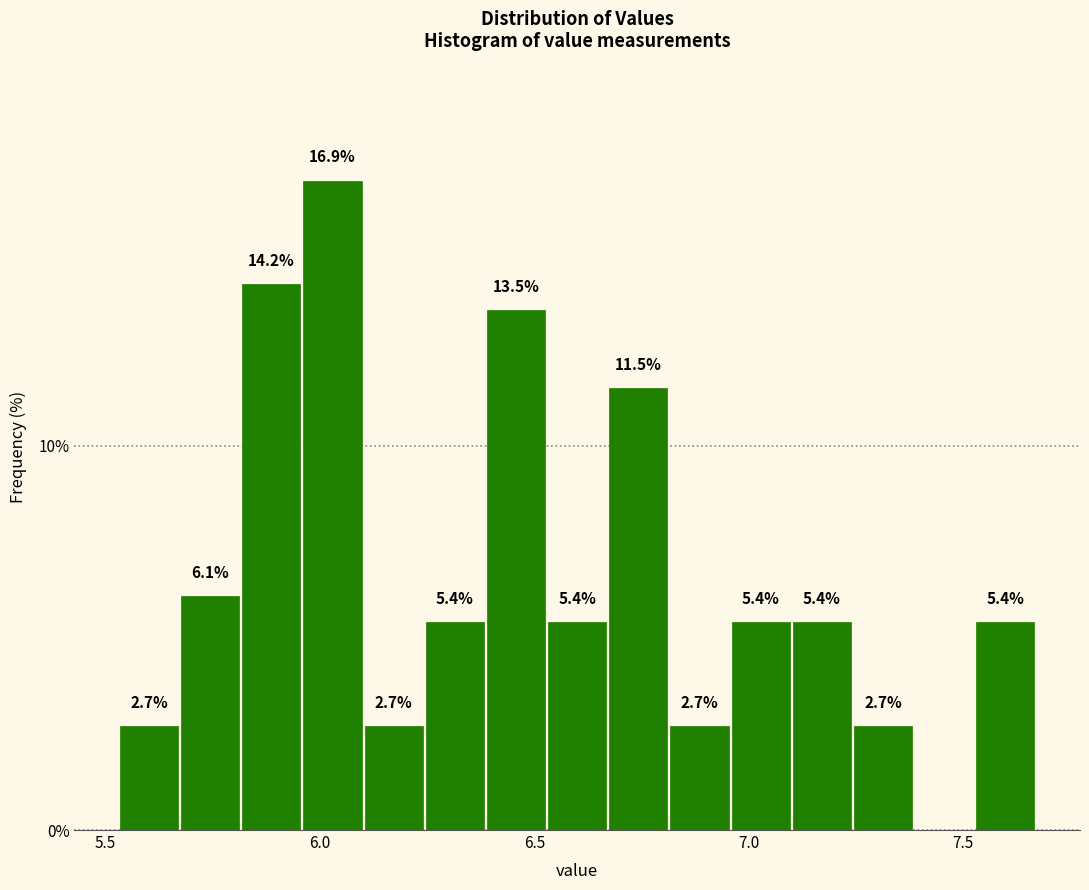

Around what value on the x-axis is the tallest bar? Give the approximate position of its centre, as read against the axis.

6.05